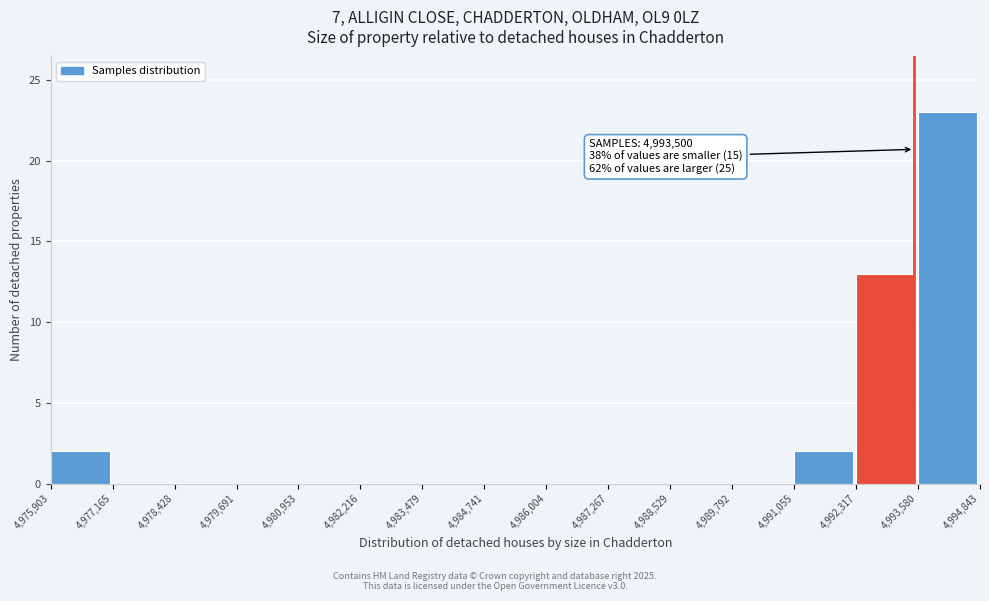

Which range on the x-axis has the tallest bar?

4,993,580 to 4,994,843